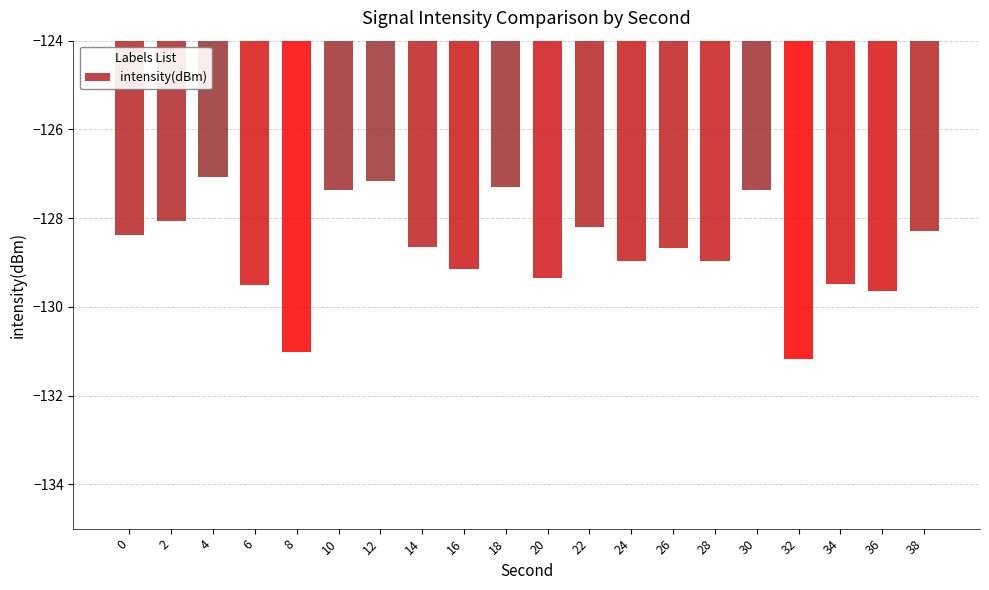

What is the change in value from 8 to 10?

+3.7